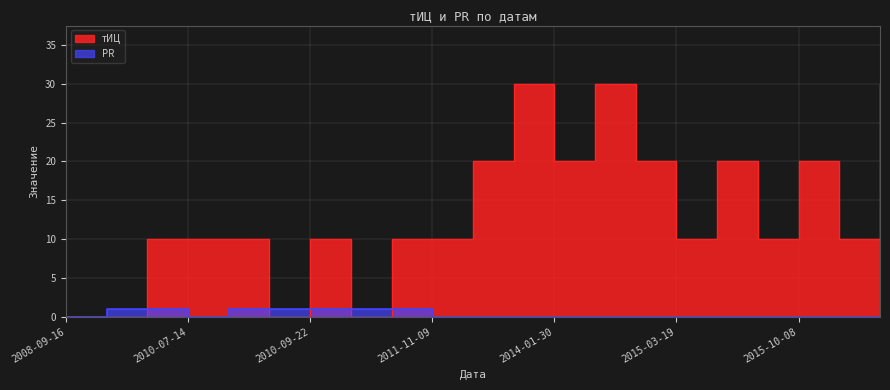

Rank the series at 2008-09-16 from lowest to highest value.

тИЦ, PR